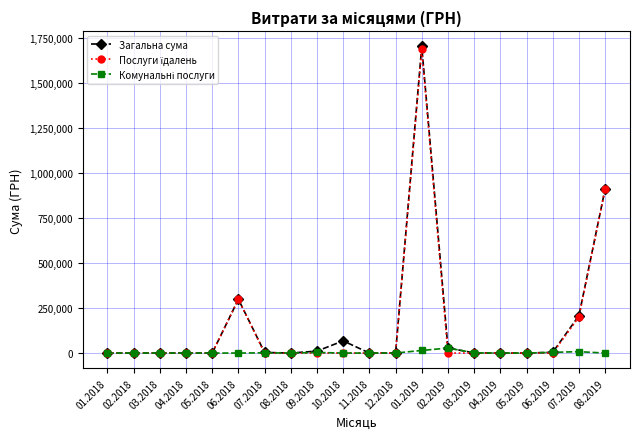

What is the greatest value displayed?

1700879.2